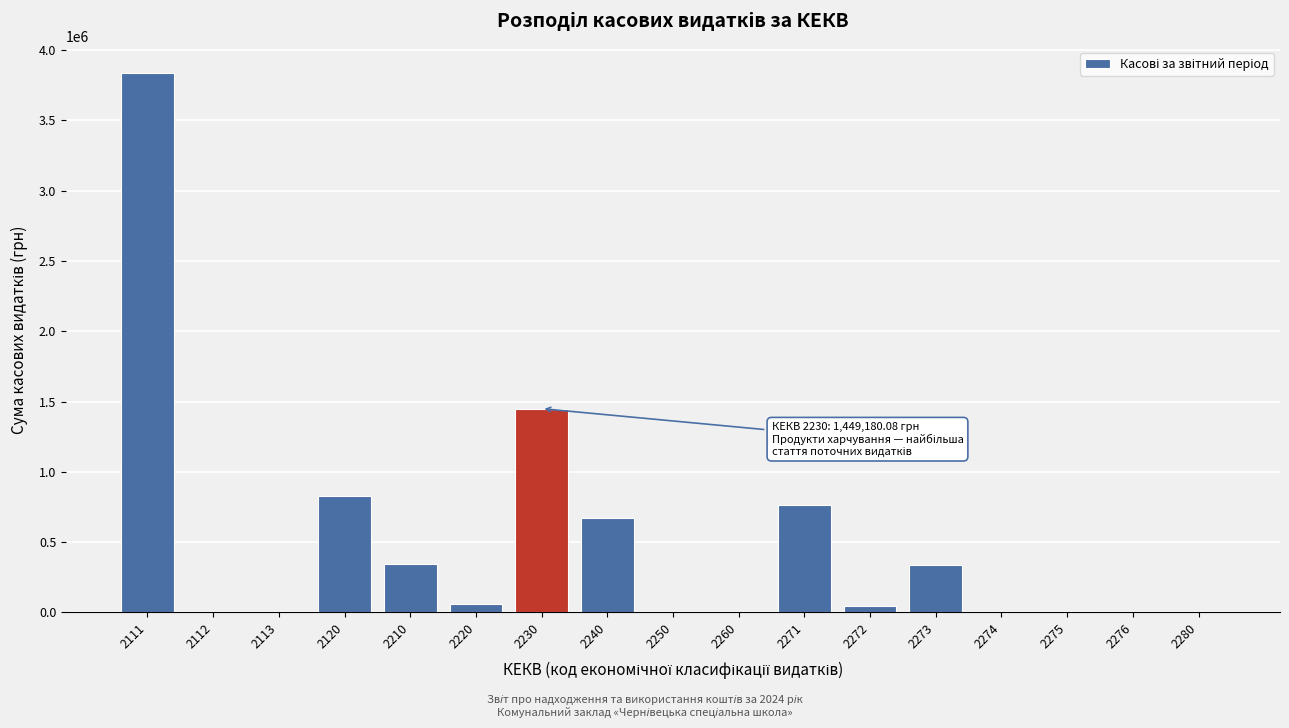

What is the sum of all values?

8343326.6